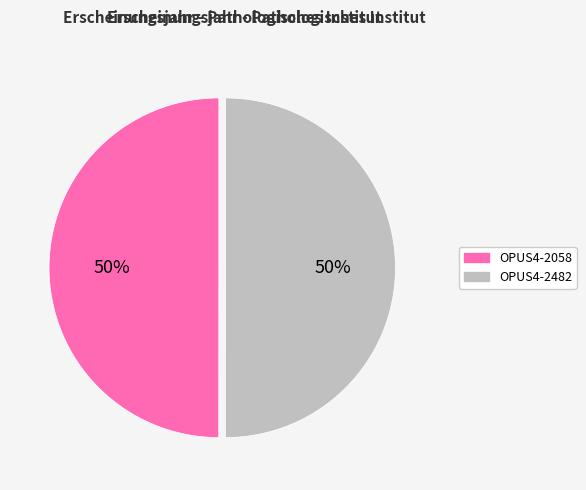

To the nearest percent, what is the combined percentage of OPUS4-2058 and OPUS4-2482?

100%